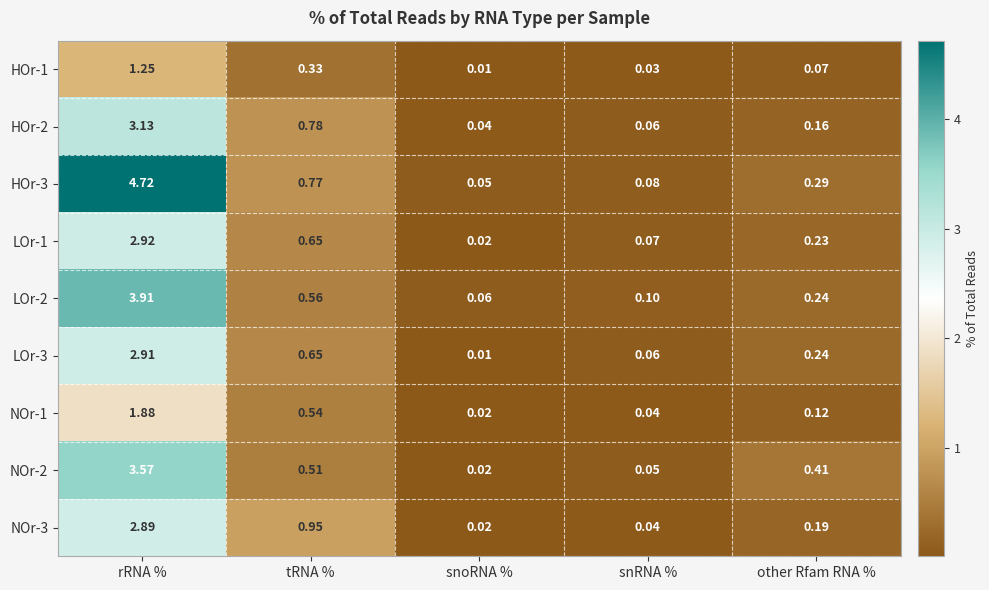

Where is NOr-1 nearest to the value 0?

snoRNA %